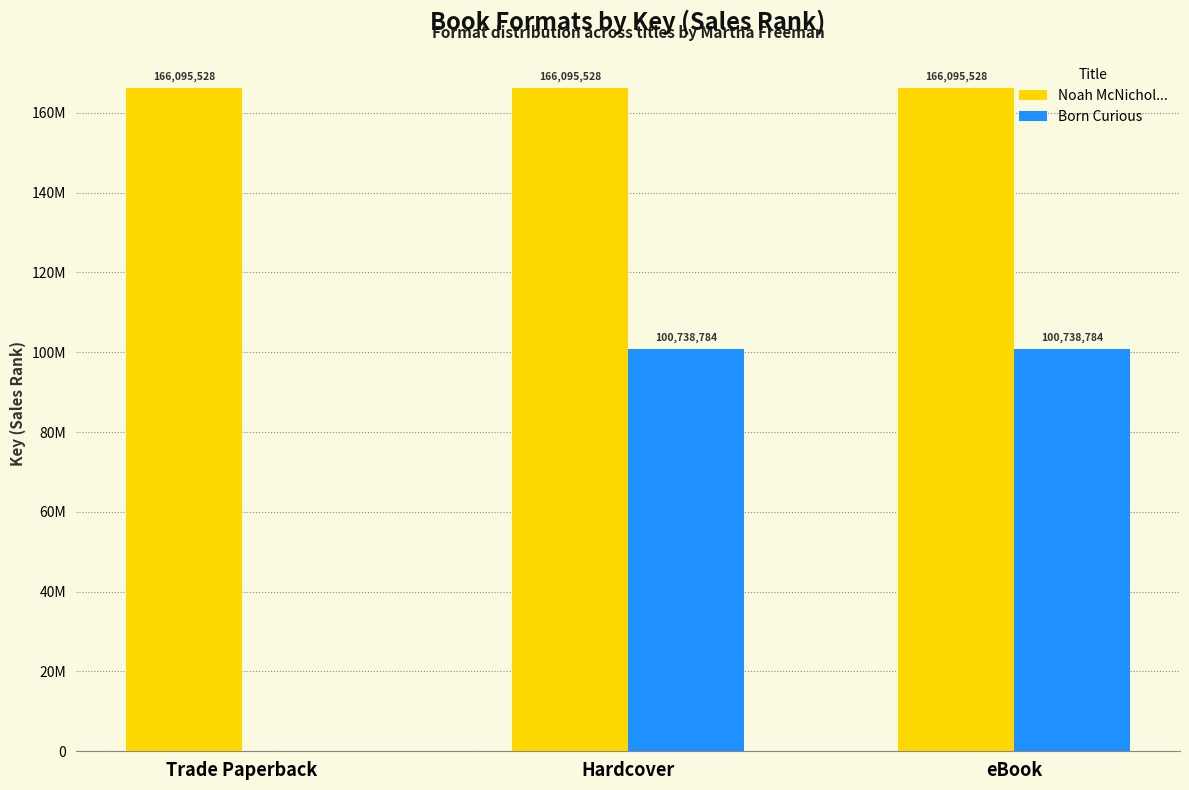

What are all the series names shown in the legend?

Noah McNichol..., Born Curious